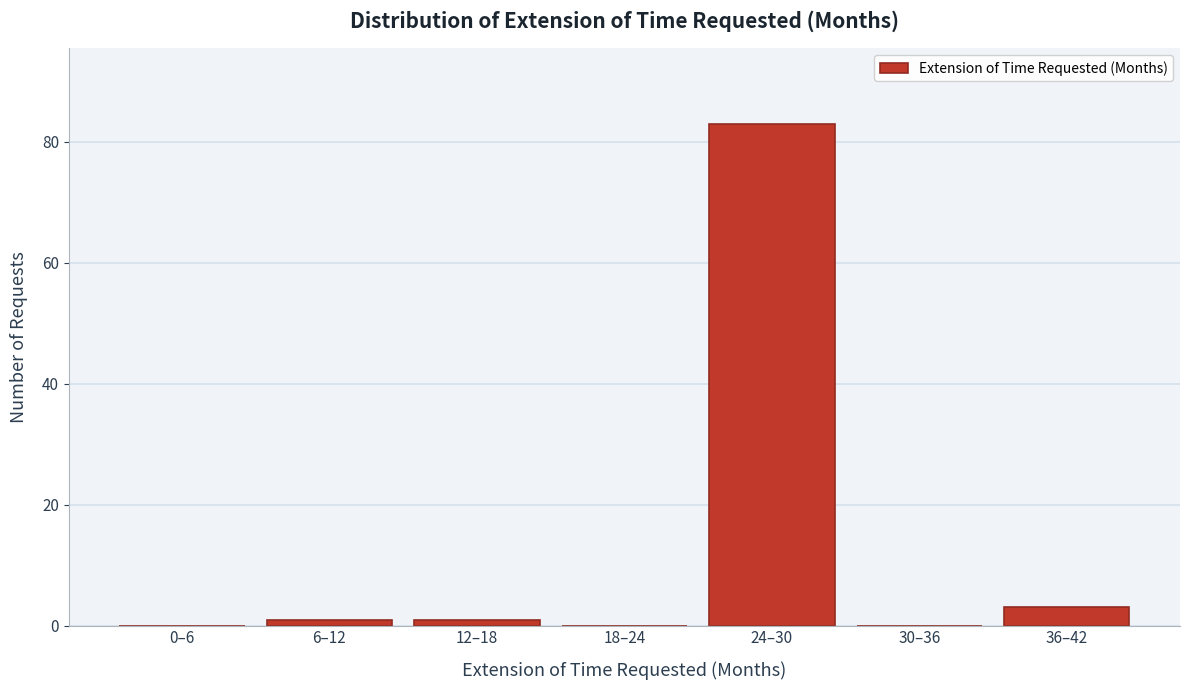

Reading left to right, list all the values displayed in this chart.

0–6=0	6–12=1	12–18=1	18–24=0	24–30=83	30–36=0	36–42=3